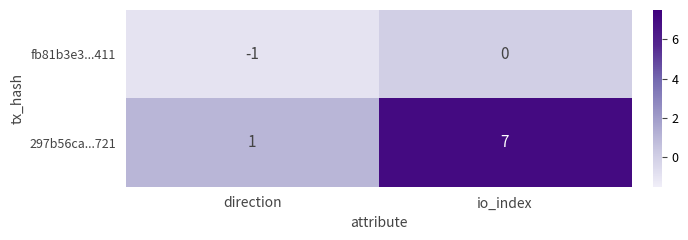

At which label is 297b56ca...721 closest to 4?

direction